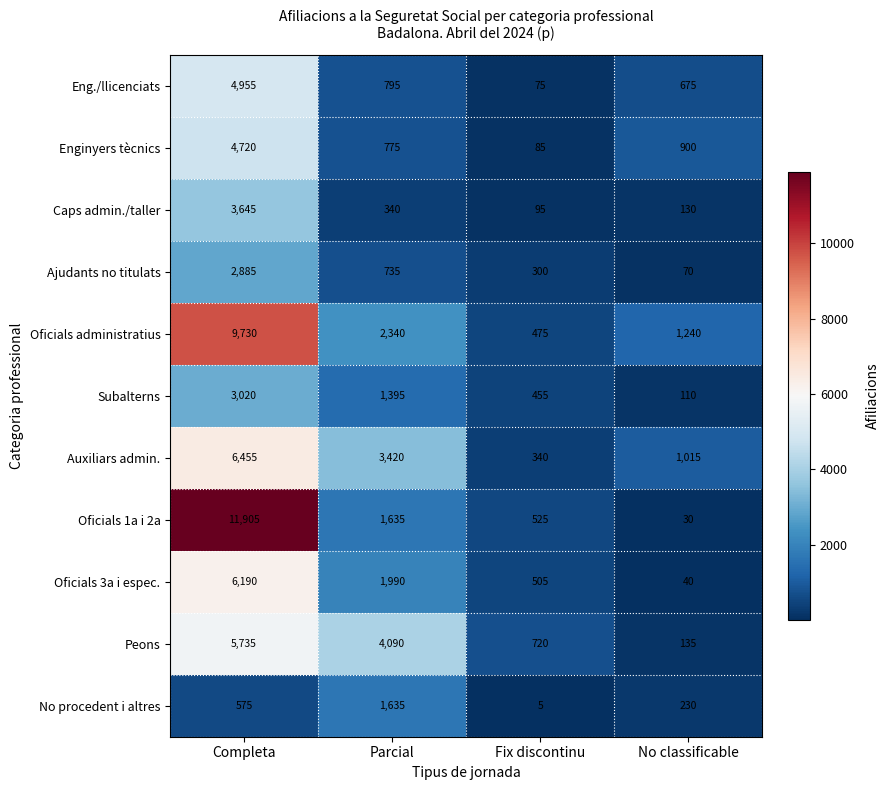

The No procedent i altres series shows 217 at Completa. True or false?

False